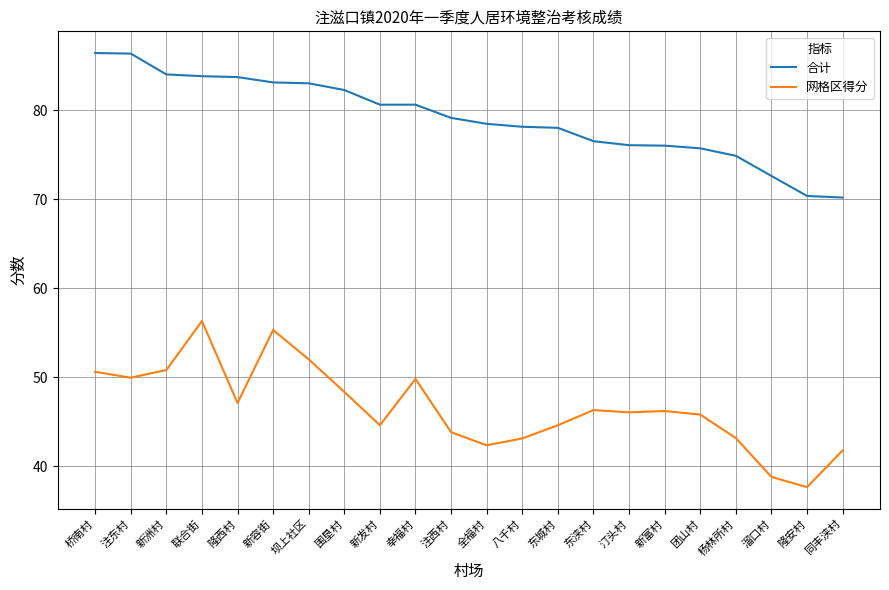

True or false: 合计 and 网格区得分 intersect in this chart.

False